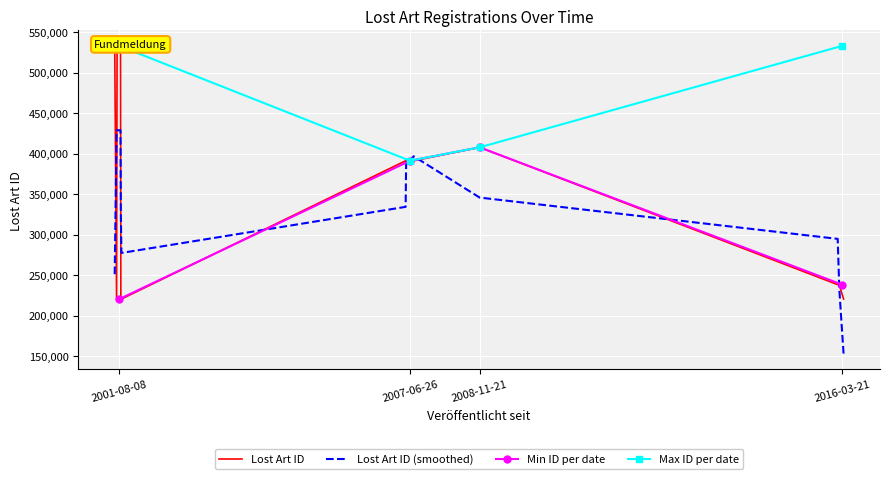

What is the value of the 15th point from the left?

238120